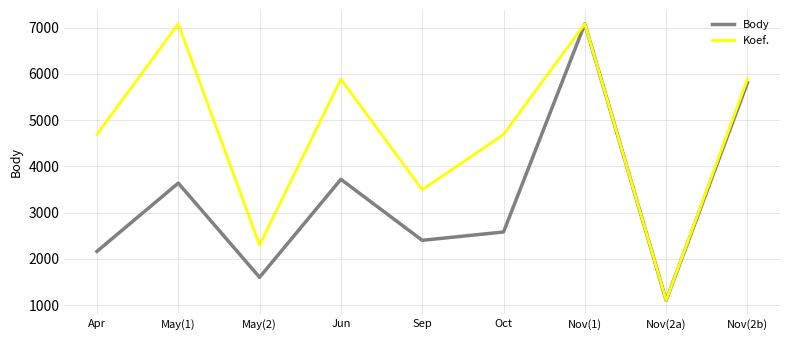

Is it true that Body equals 1446 at Apr?

False